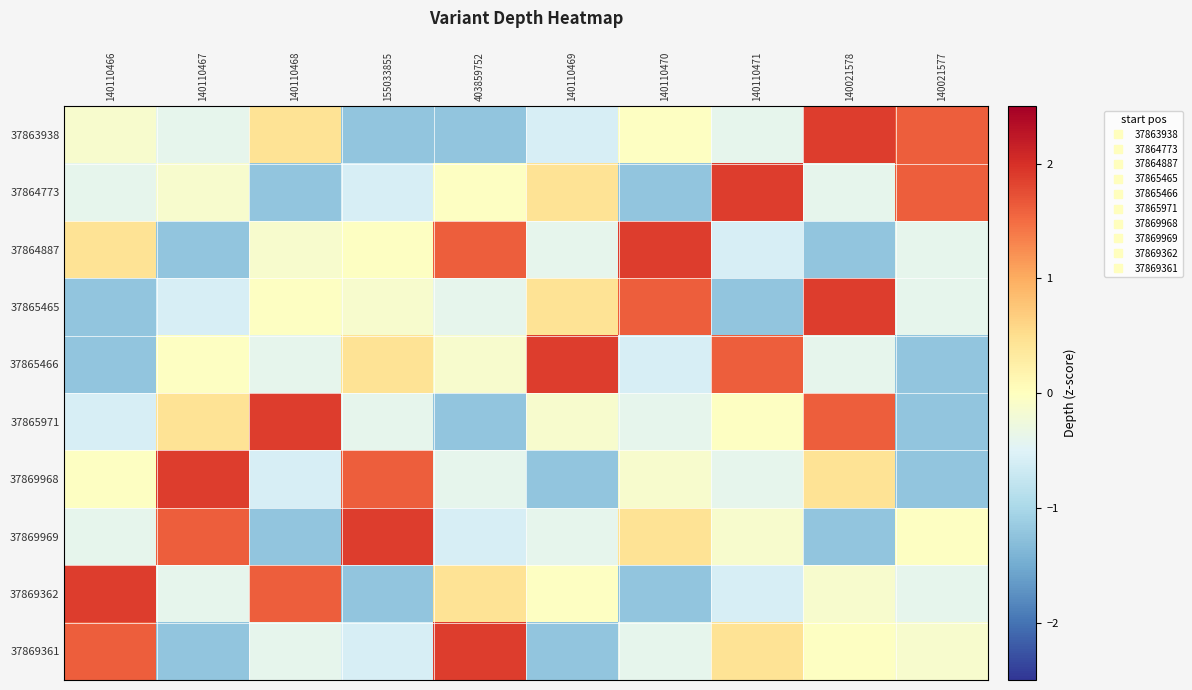

Reading left to right, list all the values displayed in this chart.

37863938: 140110466=-0.1	140110467=-0.4	140110468=0.4	155033855=-1.2	403859752=-1.2	140110469=-0.6	140110470=-0.0	140110471=-0.4	140021578=1.9	140021577=1.6
37864773: 140110466=-0.4	140110467=-0.1	140110468=-1.2	155033855=-0.6	403859752=-0.0	140110469=0.4	140110470=-1.2	140110471=1.9	140021578=-0.4	140021577=1.6
37864887: 140110466=0.4	140110467=-1.2	140110468=-0.1	155033855=-0.0	403859752=1.6	140110469=-0.4	140110470=1.9	140110471=-0.6	140021578=-1.2	140021577=-0.4
37865465: 140110466=-1.2	140110467=-0.6	140110468=-0.0	155033855=-0.1	403859752=-0.4	140110469=0.4	140110470=1.6	140110471=-1.2	140021578=1.9	140021577=-0.4
37865466: 140110466=-1.2	140110467=-0.0	140110468=-0.4	155033855=0.4	403859752=-0.1	140110469=1.9	140110470=-0.6	140110471=1.6	140021578=-0.4	140021577=-1.2
37865971: 140110466=-0.6	140110467=0.4	140110468=1.9	155033855=-0.4	403859752=-1.2	140110469=-0.1	140110470=-0.4	140110471=-0.0	140021578=1.6	140021577=-1.2
37869968: 140110466=-0.0	140110467=1.9	140110468=-0.6	155033855=1.6	403859752=-0.4	140110469=-1.2	140110470=-0.1	140110471=-0.4	140021578=0.4	140021577=-1.2
37869969: 140110466=-0.4	140110467=1.6	140110468=-1.2	155033855=1.9	403859752=-0.6	140110469=-0.4	140110470=0.4	140110471=-0.1	140021578=-1.2	140021577=-0.0
37869362: 140110466=1.9	140110467=-0.4	140110468=1.6	155033855=-1.2	403859752=0.4	140110469=-0.0	140110470=-1.2	140110471=-0.6	140021578=-0.1	140021577=-0.4
37869361: 140110466=1.6	140110467=-1.2	140110468=-0.4	155033855=-0.6	403859752=1.9	140110469=-1.2	140110470=-0.4	140110471=0.4	140021578=-0.0	140021577=-0.1